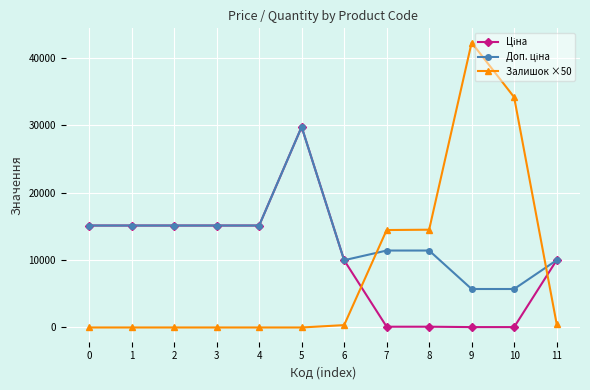

At which category is the sum across all series the highest?

5